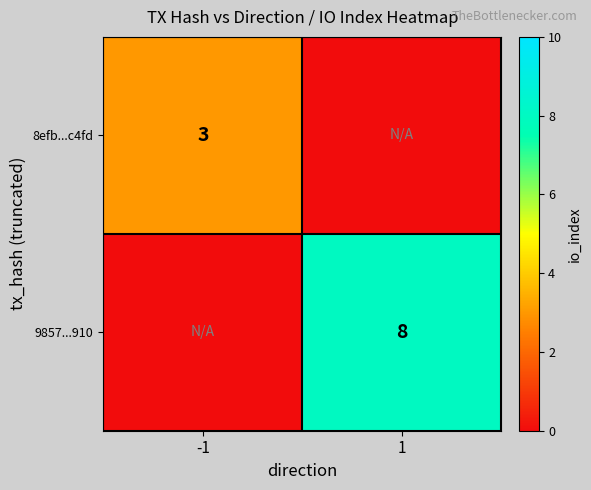

At how many categories does at least one series exceed 3?

1